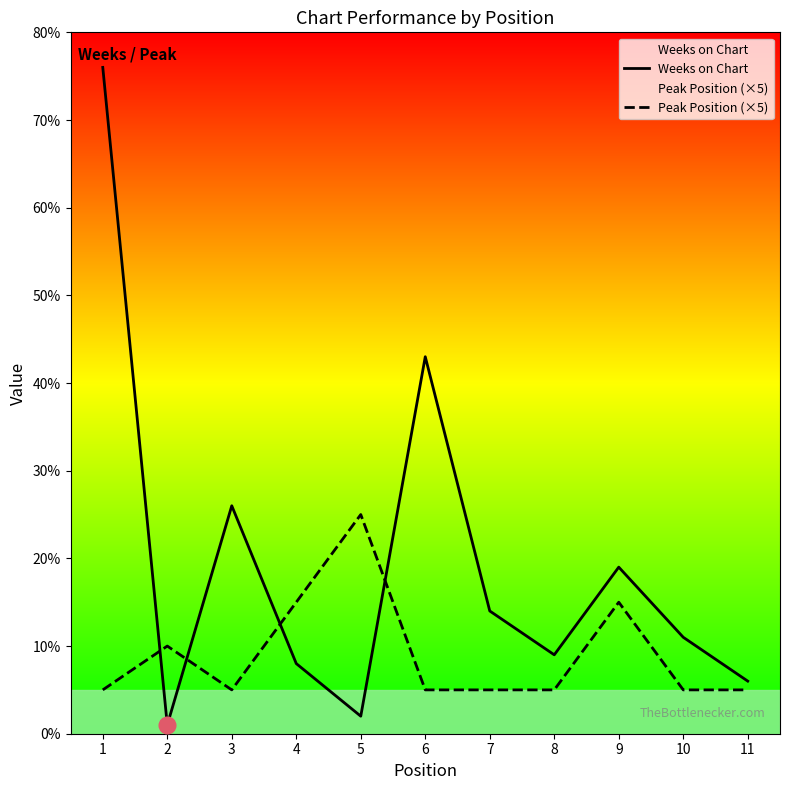

Is the value of Weeks on Chart at 4 greater than the value of Peak Position (×5) at 3?

Yes